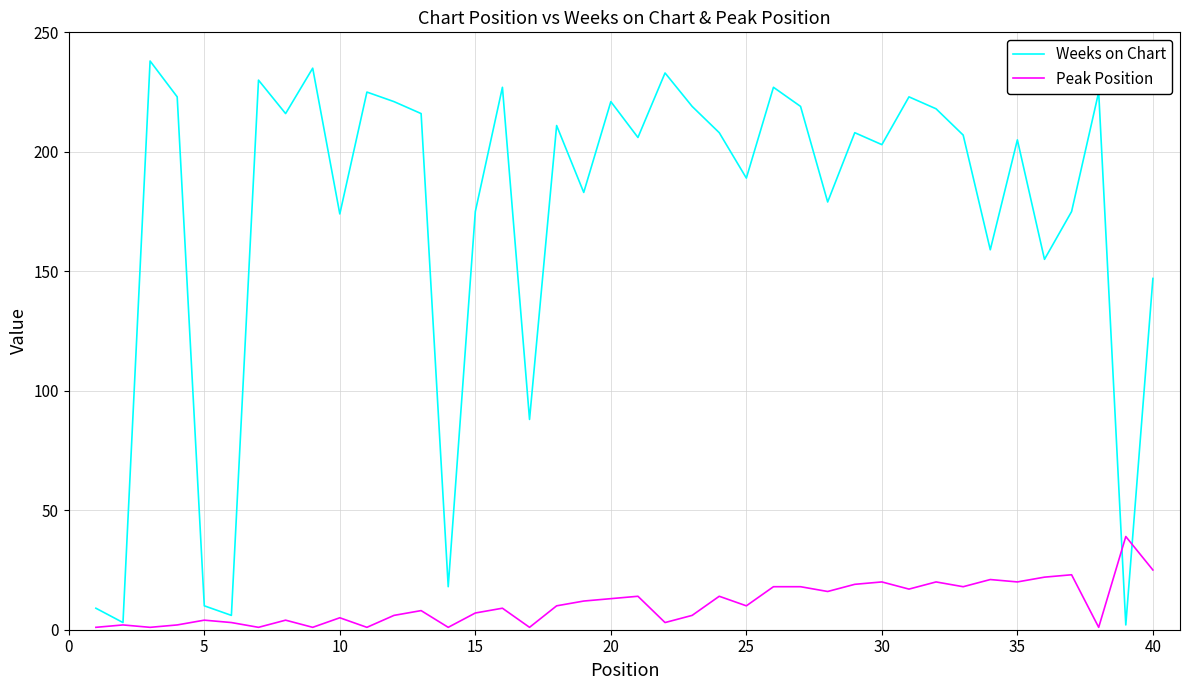

True or false: Weeks on Chart has more than 2 points higher than both neighbors.

True